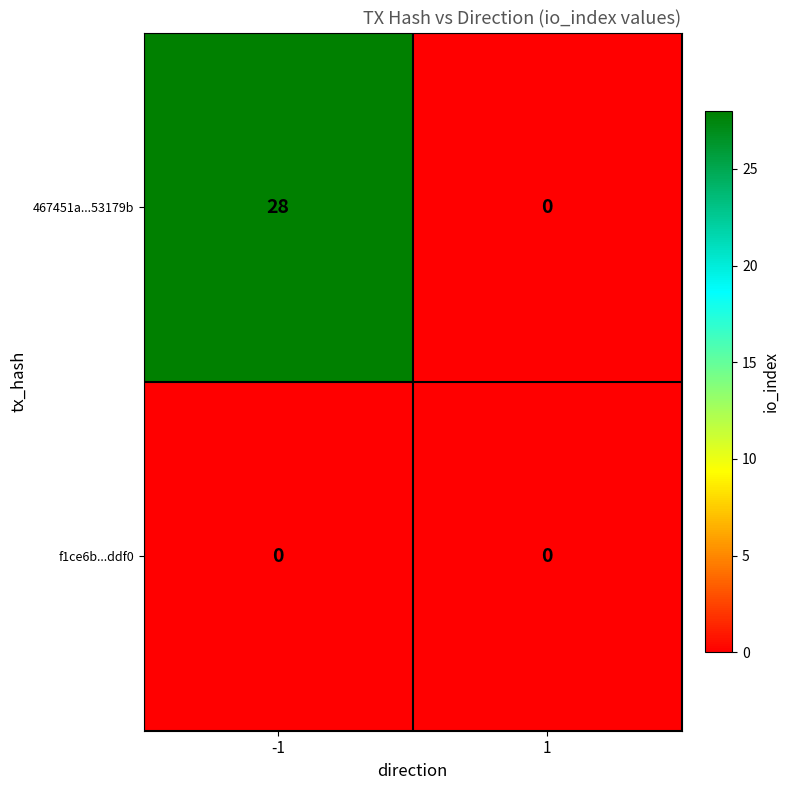

True or false: 467451a...53179b has a value of 28 at -1.

True